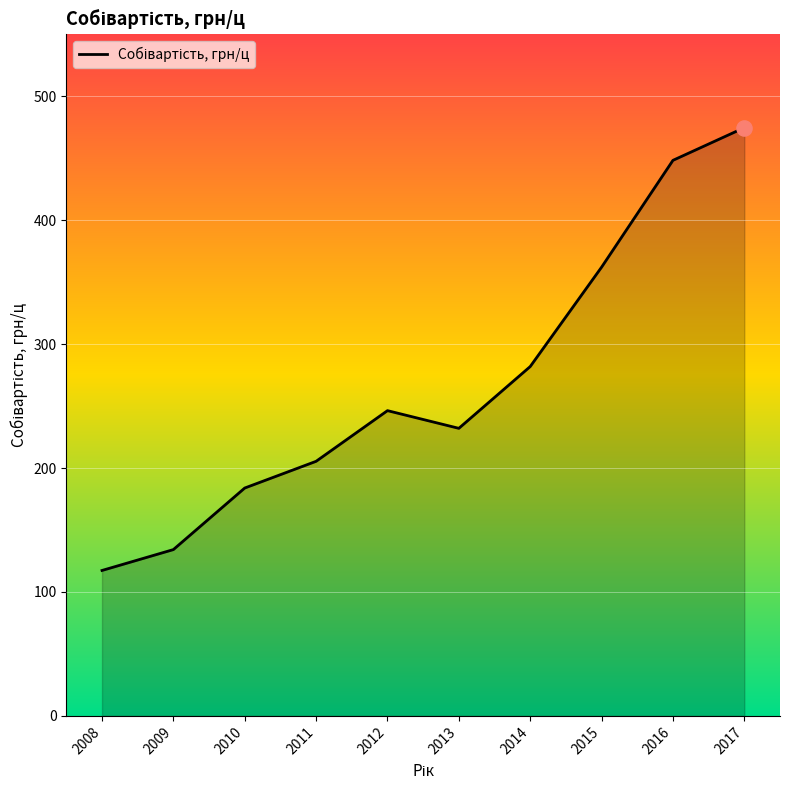

What is the change in value from 2016 to 2017?

+26.3